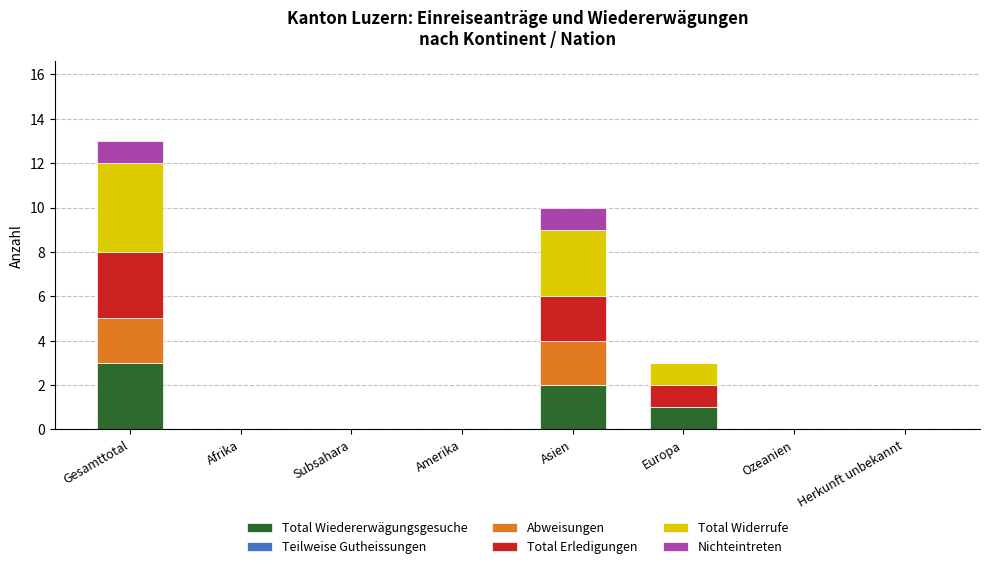

Count the Total Wiedererwägungsgesuche values in the range 0 to 2.

7